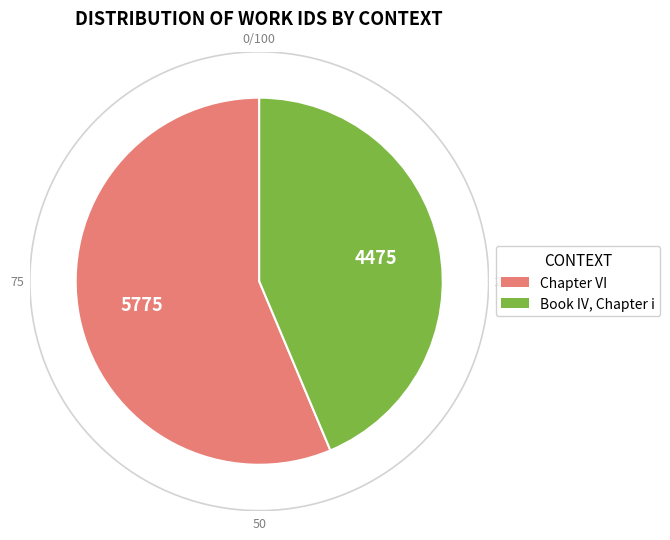

What percentage is the Chapter VI slice, to the nearest percent?

56%